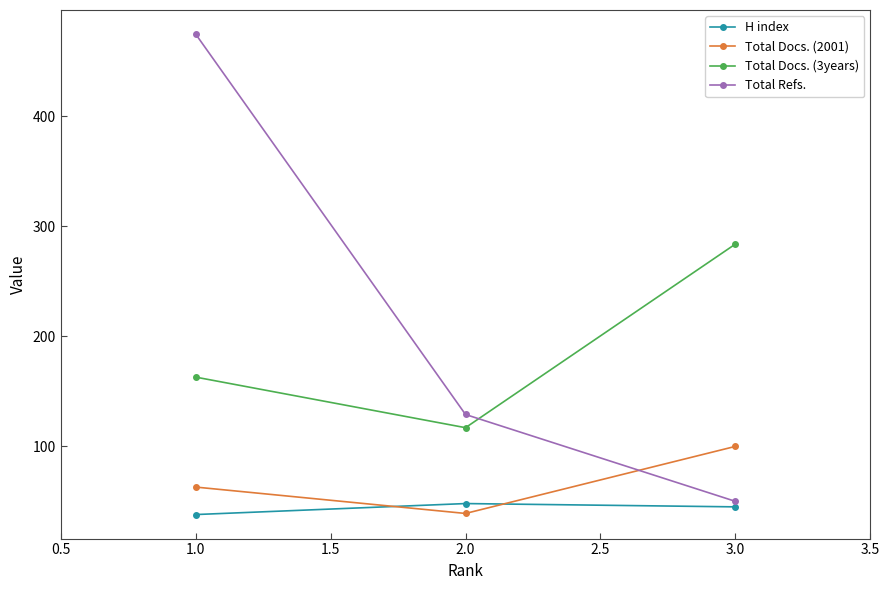

What is the sum of all Total Docs. (3years) values?

564